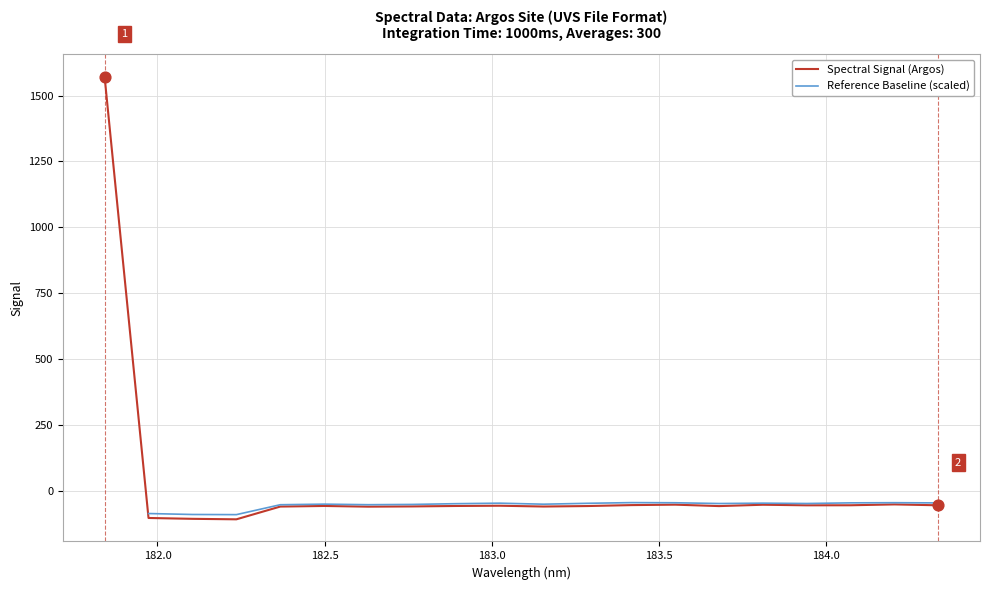

What is the change in value from 183.15513622 to 183.9423730432?

+4.6